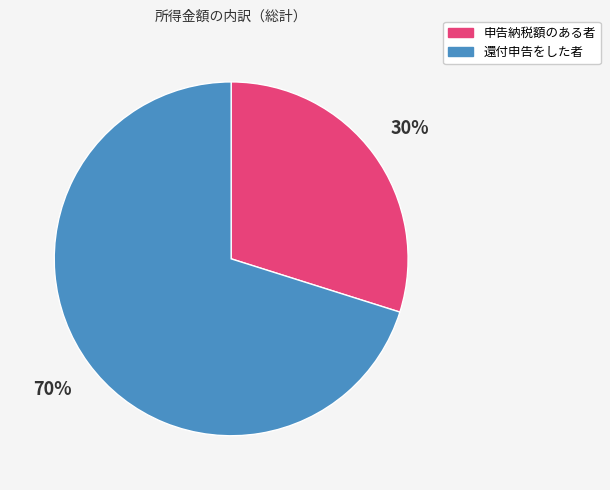

Which has a higher value, 申告納税額のある者 or 還付申告をした者?

還付申告をした者